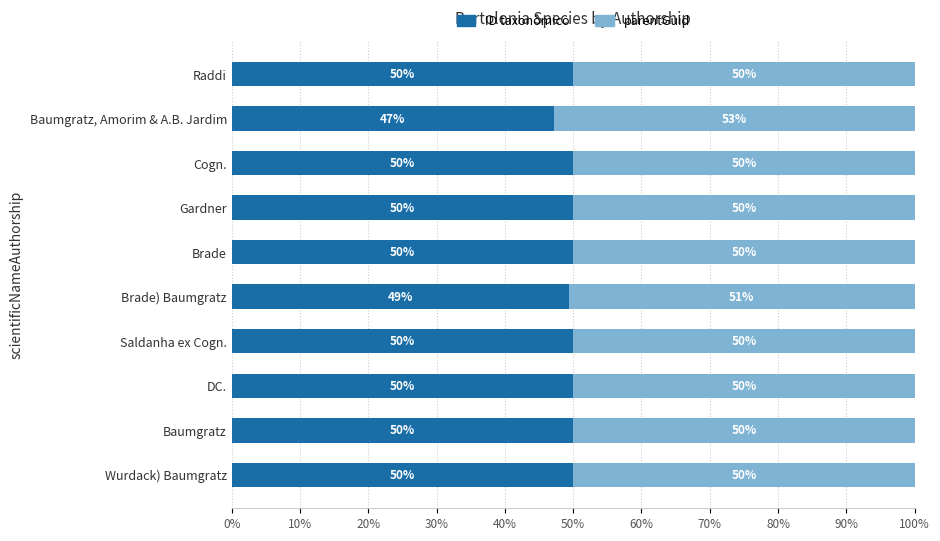

True or false: ID taxonômico has a value of 50.0 at DC..

True